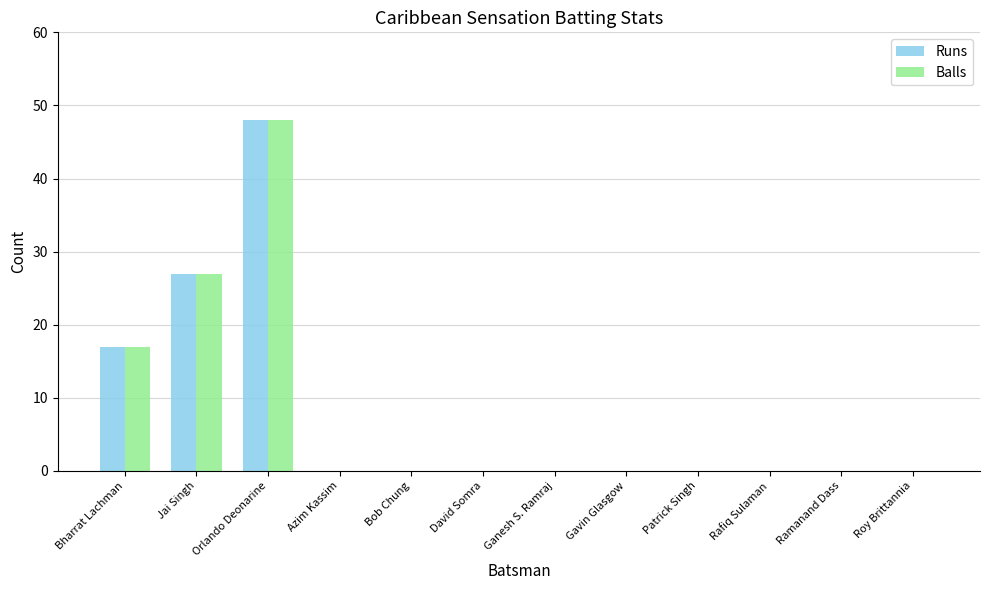

The Balls series shows 22 at Bharrat Lachman. True or false?

False